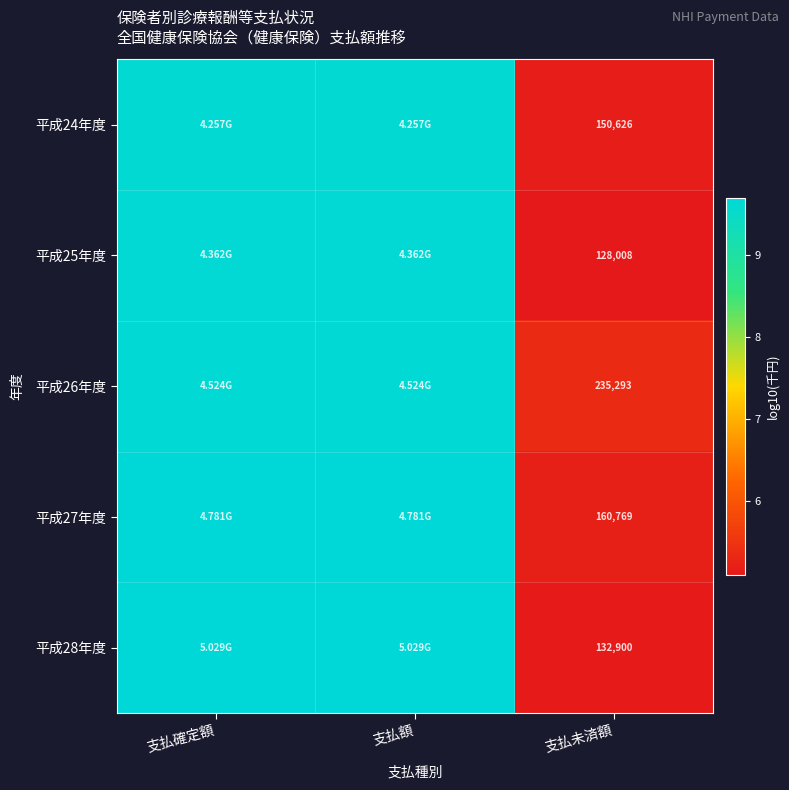

How many data points in 平成26年度 are less than 9?

1